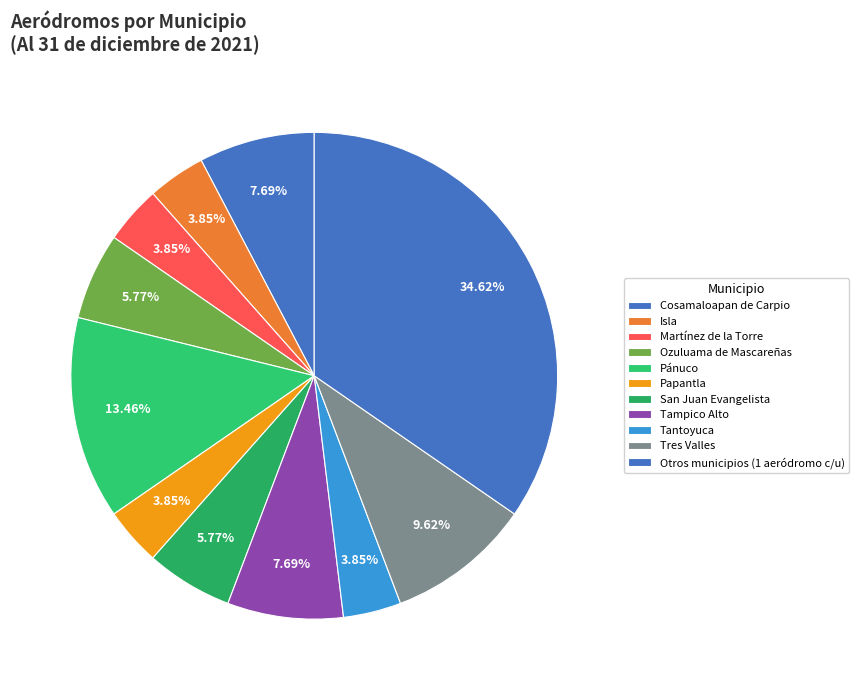

Is Papantla the majority of the pie?

No